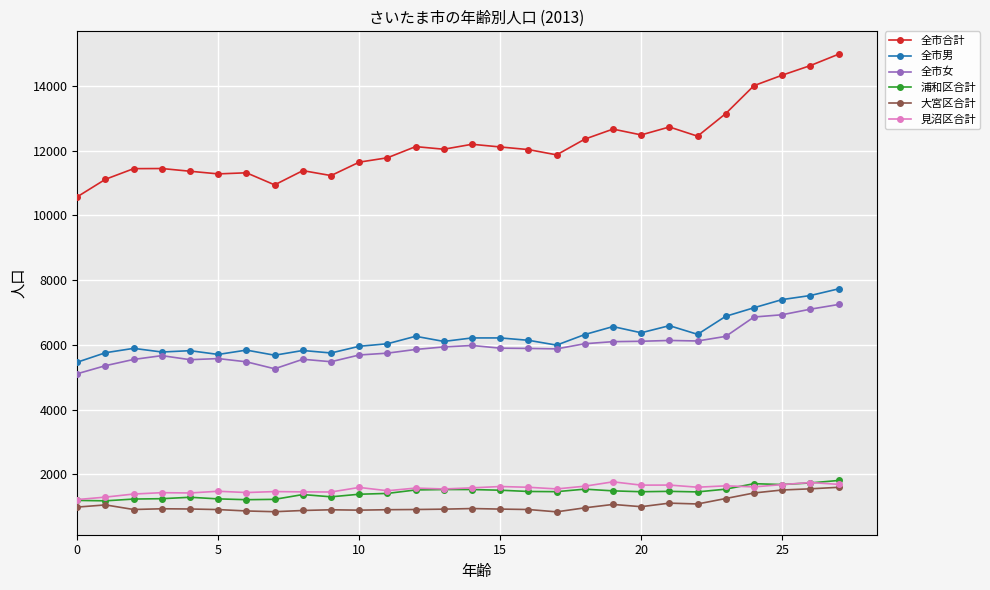

Which series has the largest total across all categories?

全市合計